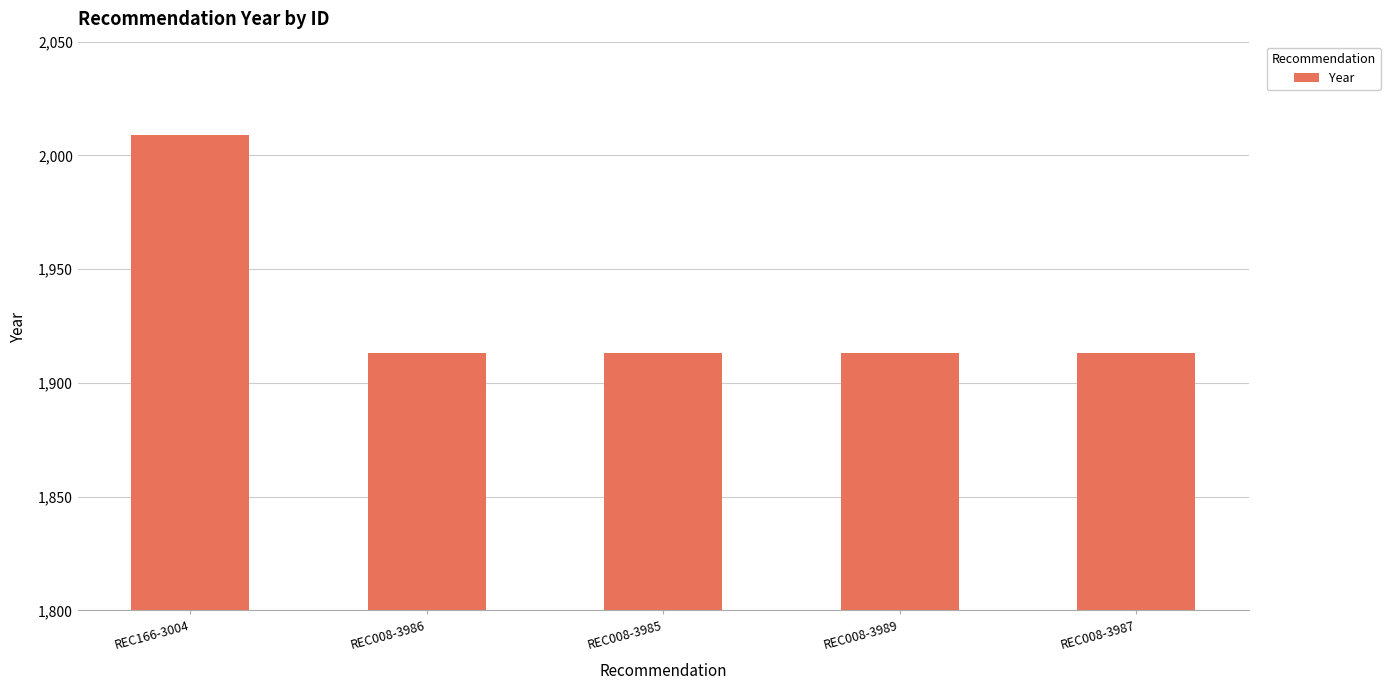

Reading right to left, extract all data points from this chart.

REC008-3987=1913	REC008-3989=1913	REC008-3985=1913	REC008-3986=1913	REC166-3004=2009